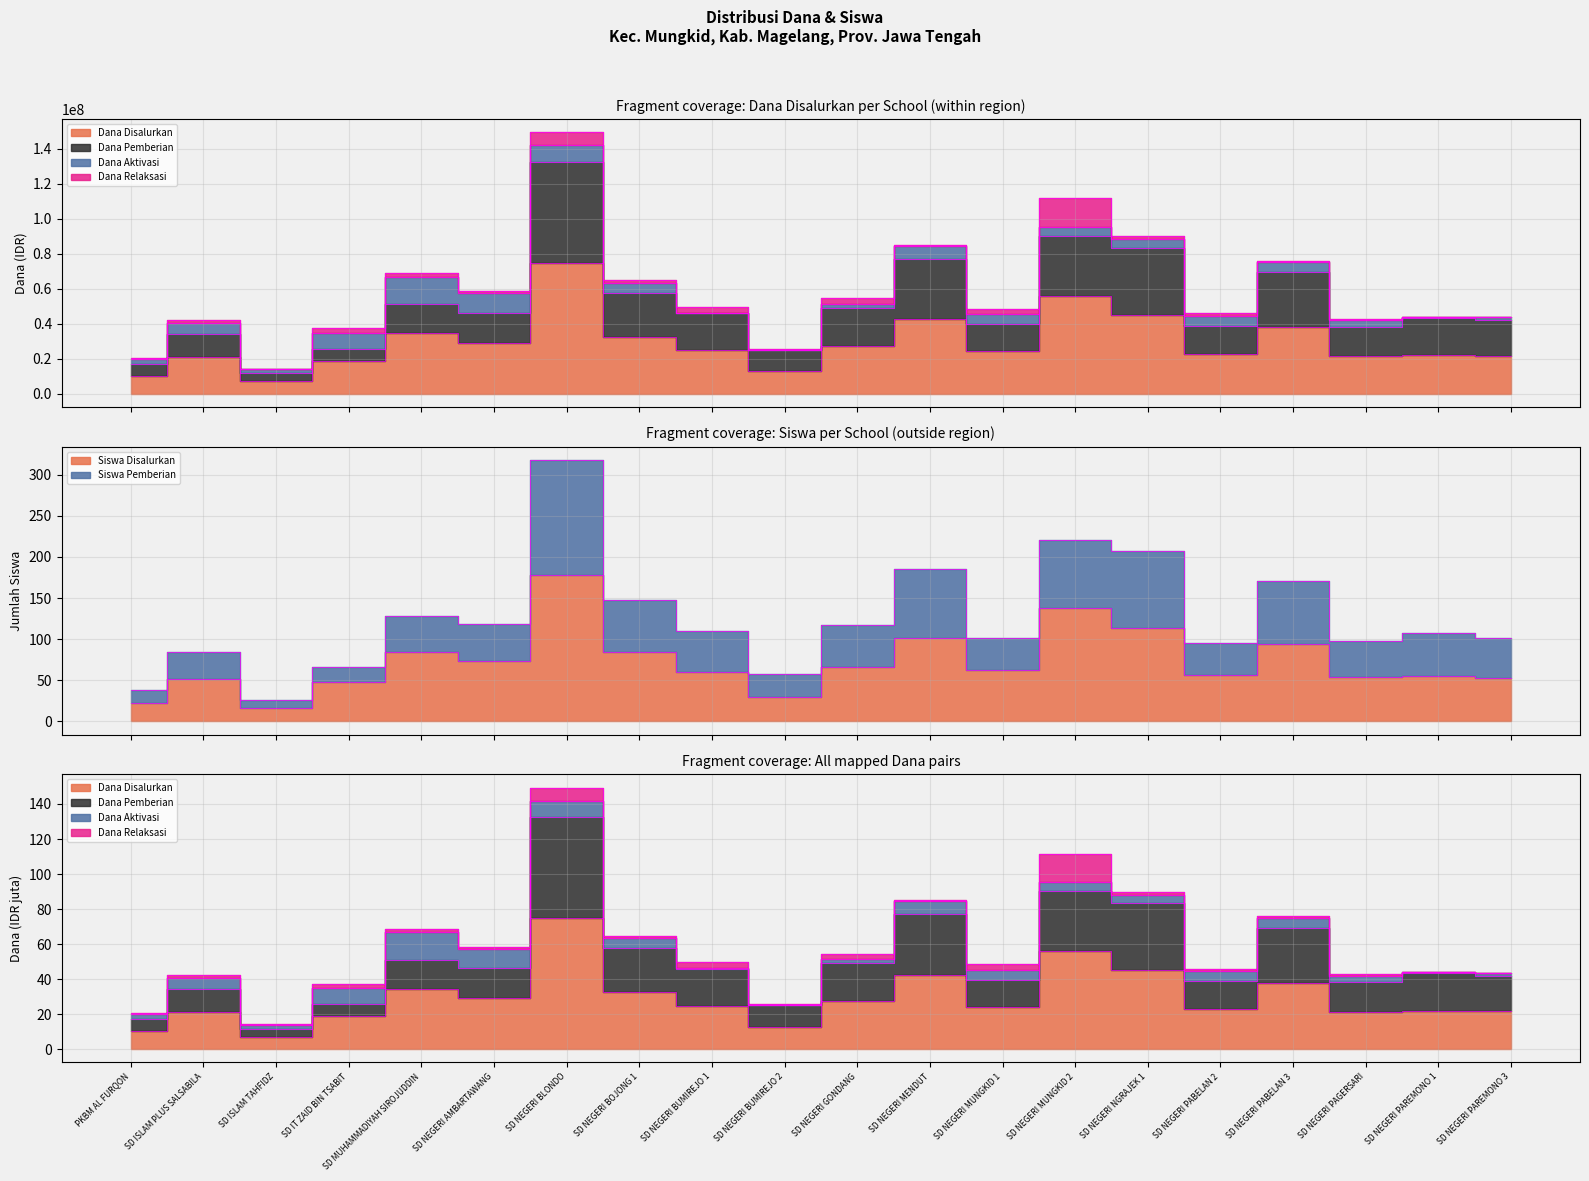

True or false: Siswa Disalurkan and Dana Disalurkan intersect in this chart.

False